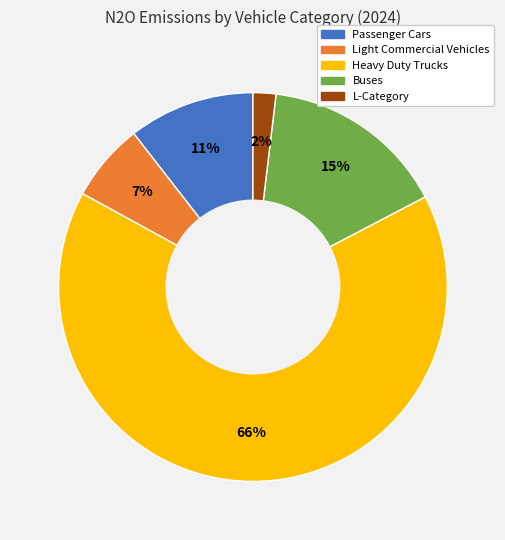

Between Heavy Duty Trucks and Buses, which is larger?

Heavy Duty Trucks